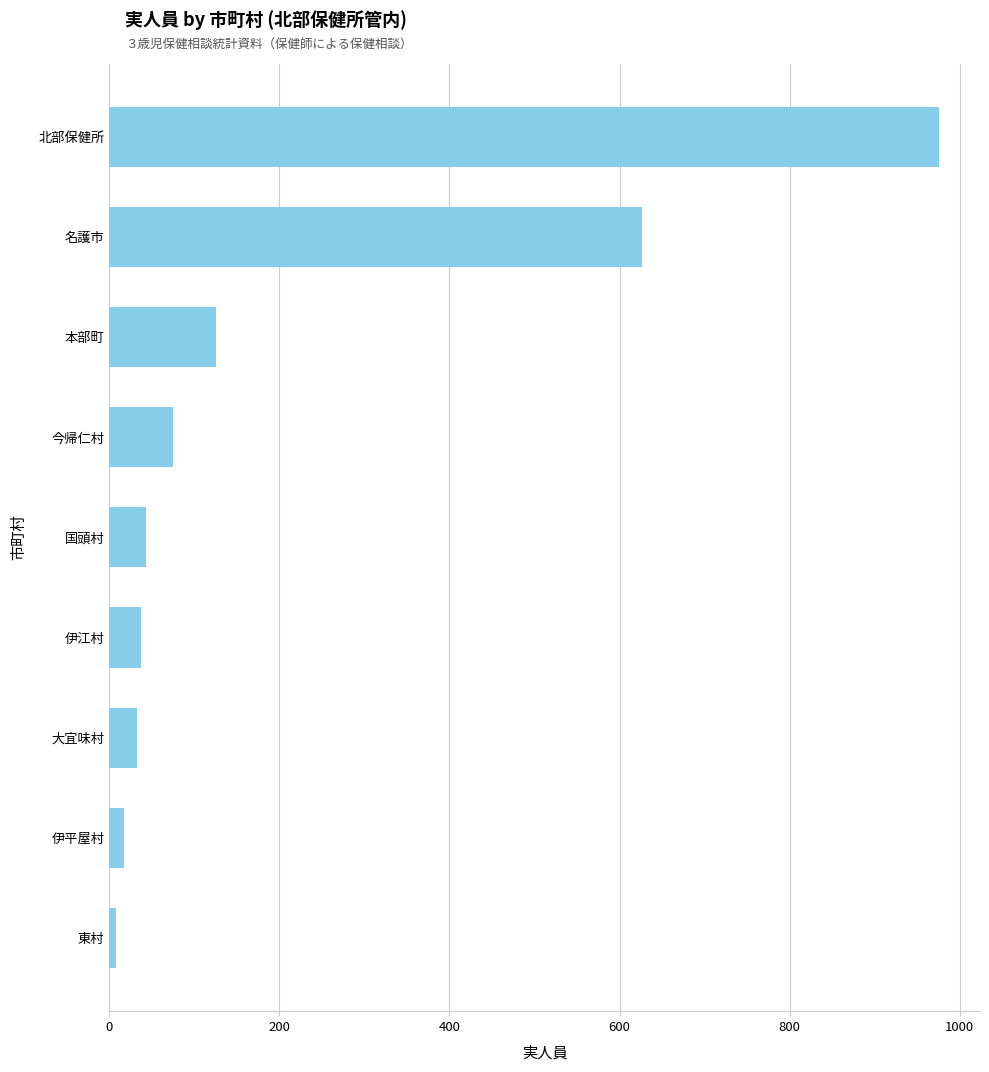

How many data points does each series have?

9